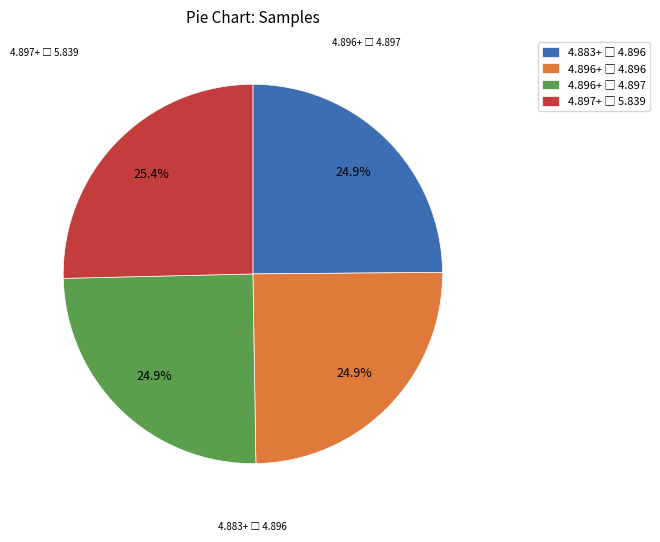

Does any single category account for the majority?

No